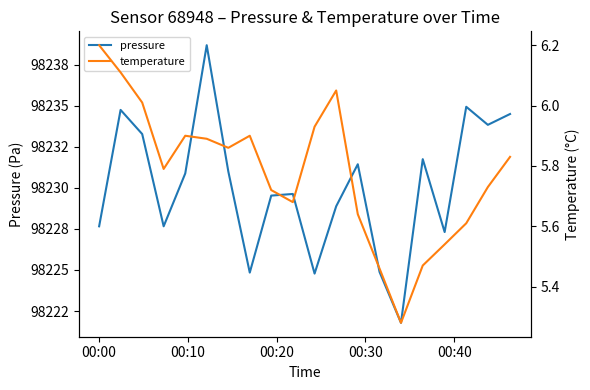

What is the value of the pressure point at the 4th from the left?

98227.7